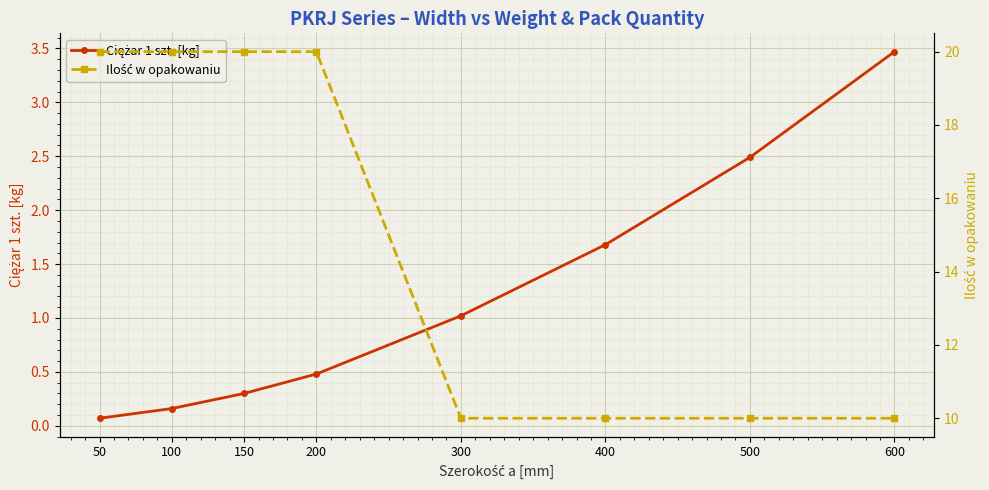

What is the greatest value displayed?

20.0